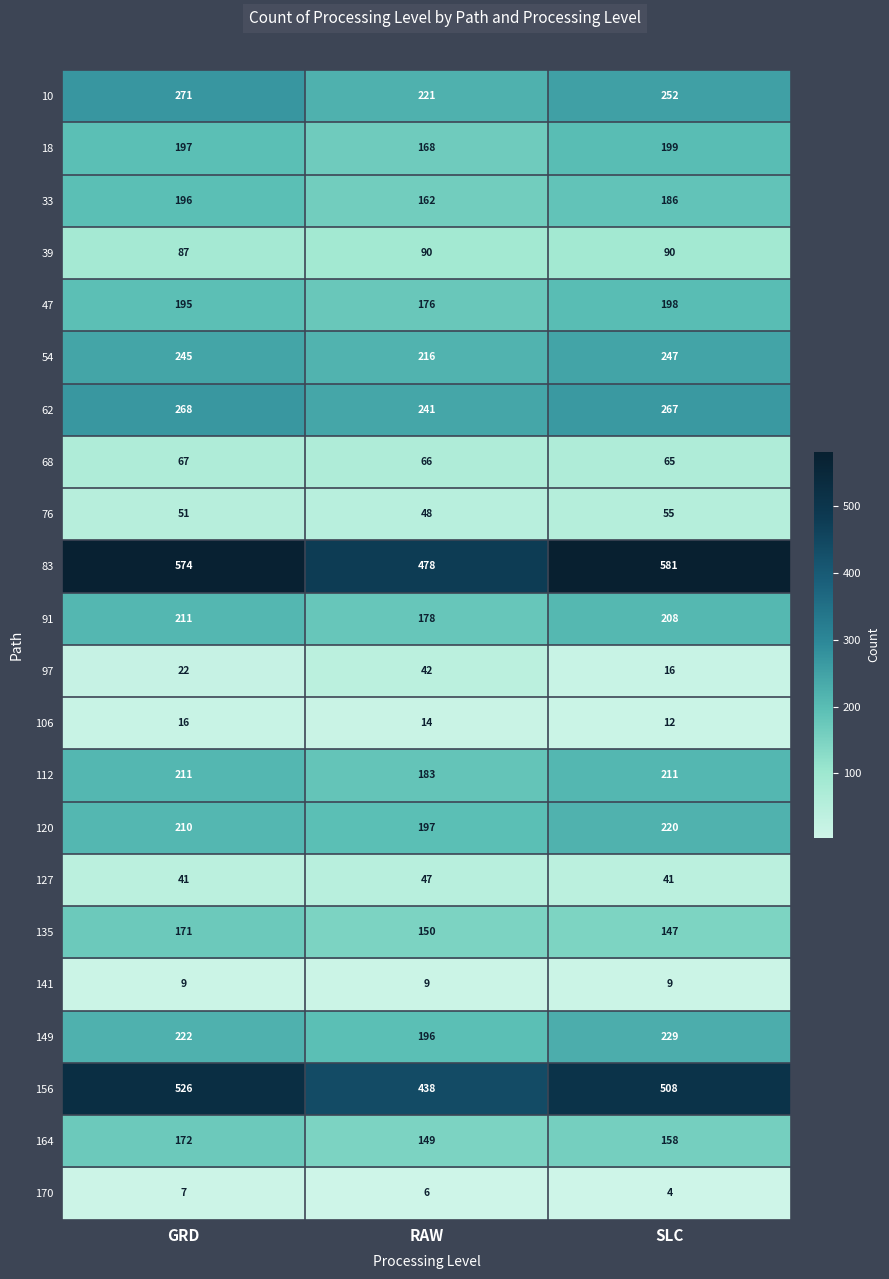

What is the difference between the maximum and second lowest values in the 33 series?

10